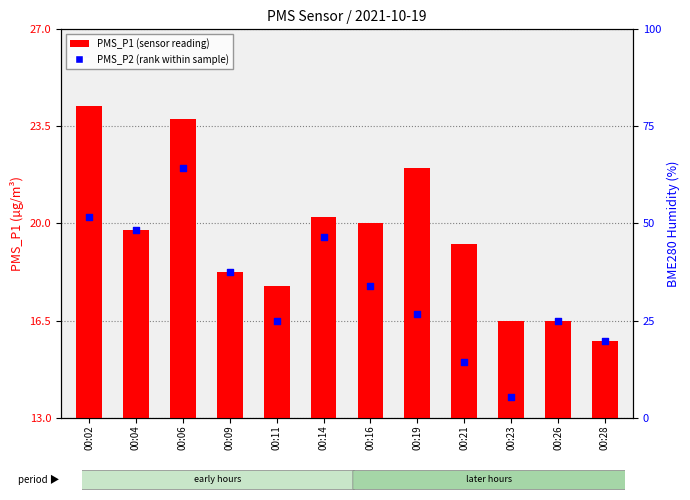

Is the value of PMS_P1 (transformed count) at 00:28 greater than the value of PMS_P2 (rank within sample) at 00:11?

No